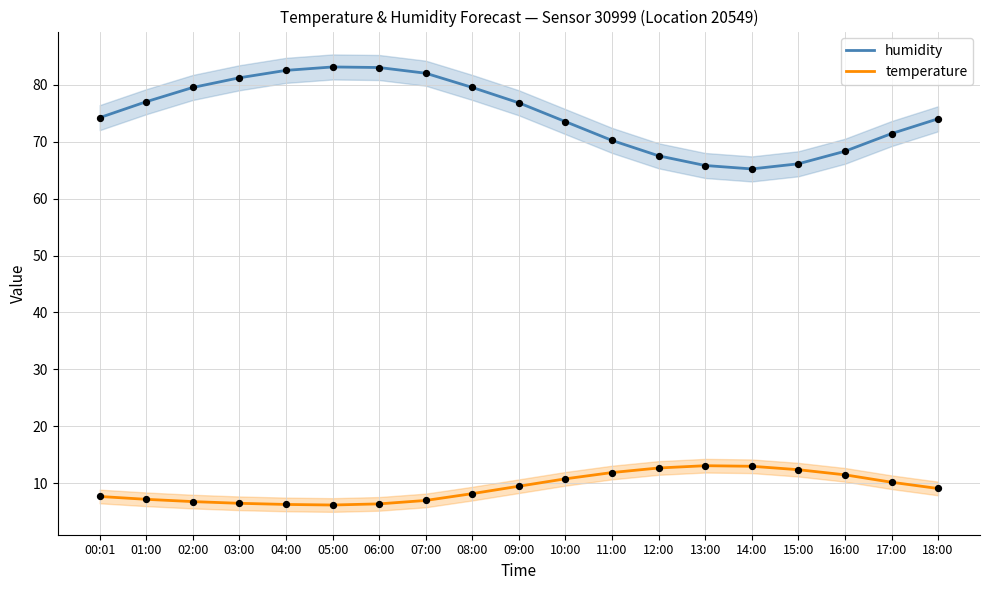

At how many categories does at least one series exceed 32?

19